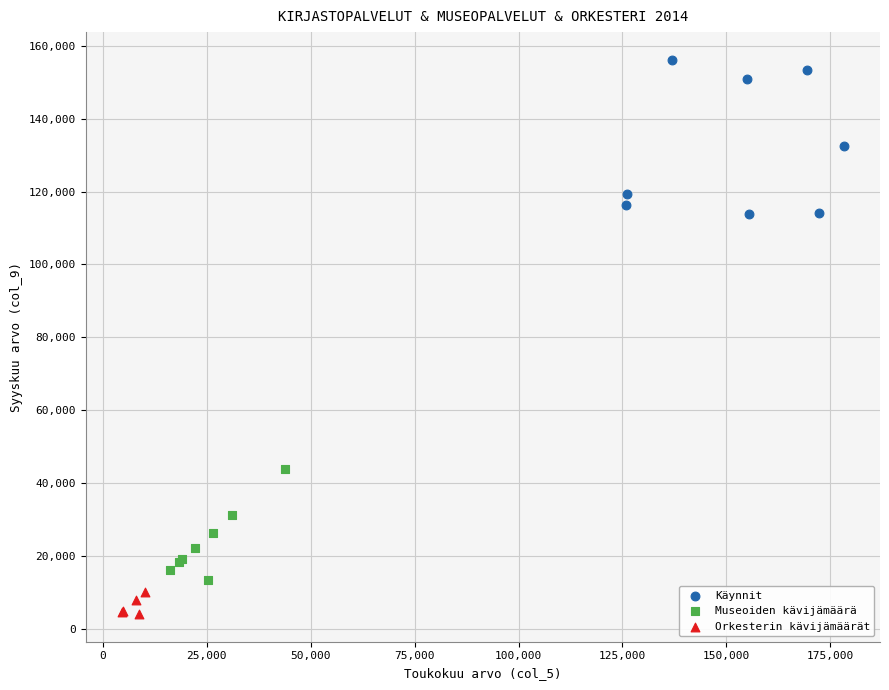

Which series reaches the minimum Y coordinate?

Orkesterin kävijämäärät